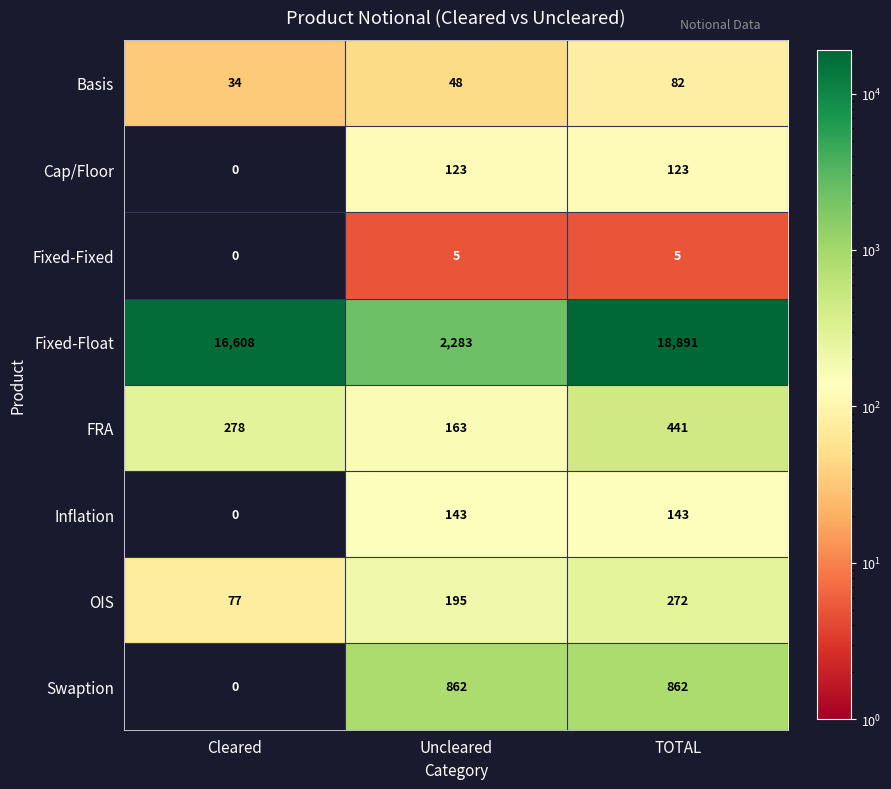

At which category is the sum across all series the highest?

TOTAL